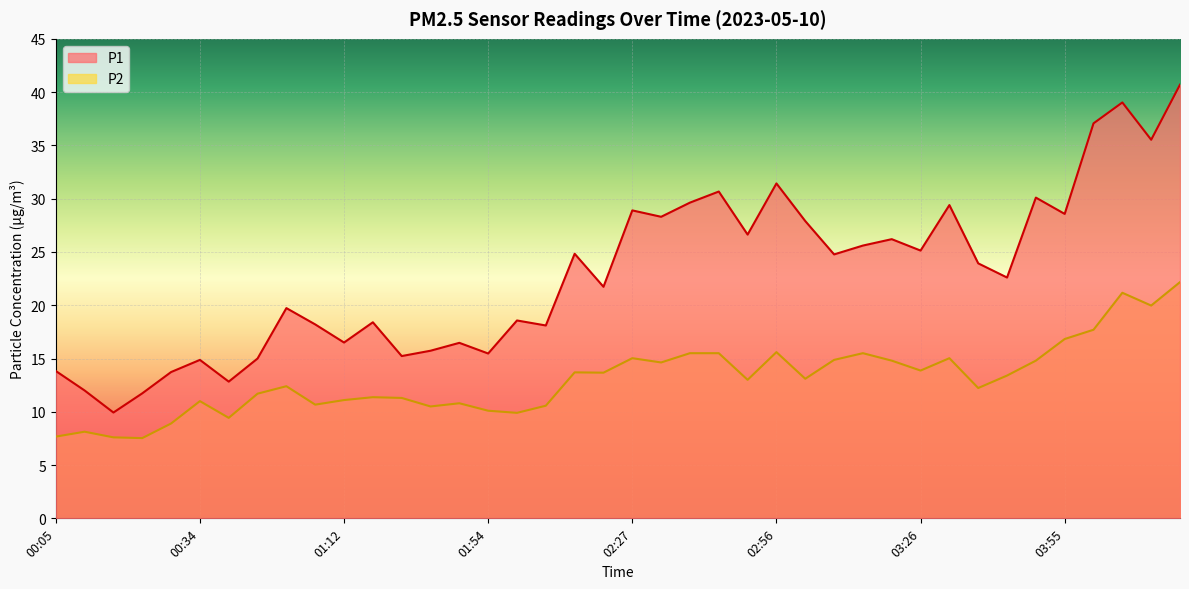

Which series has the widest spread of values?

P1